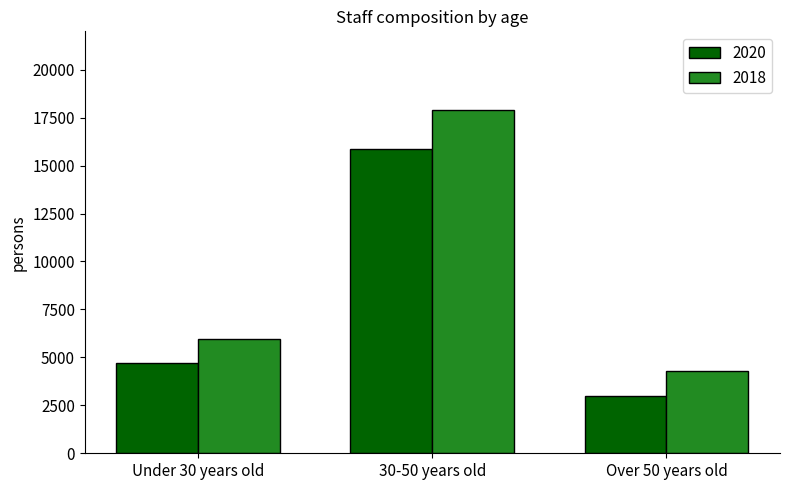

Rank the series at Over 50 years old from highest to lowest value.

2018, 2020